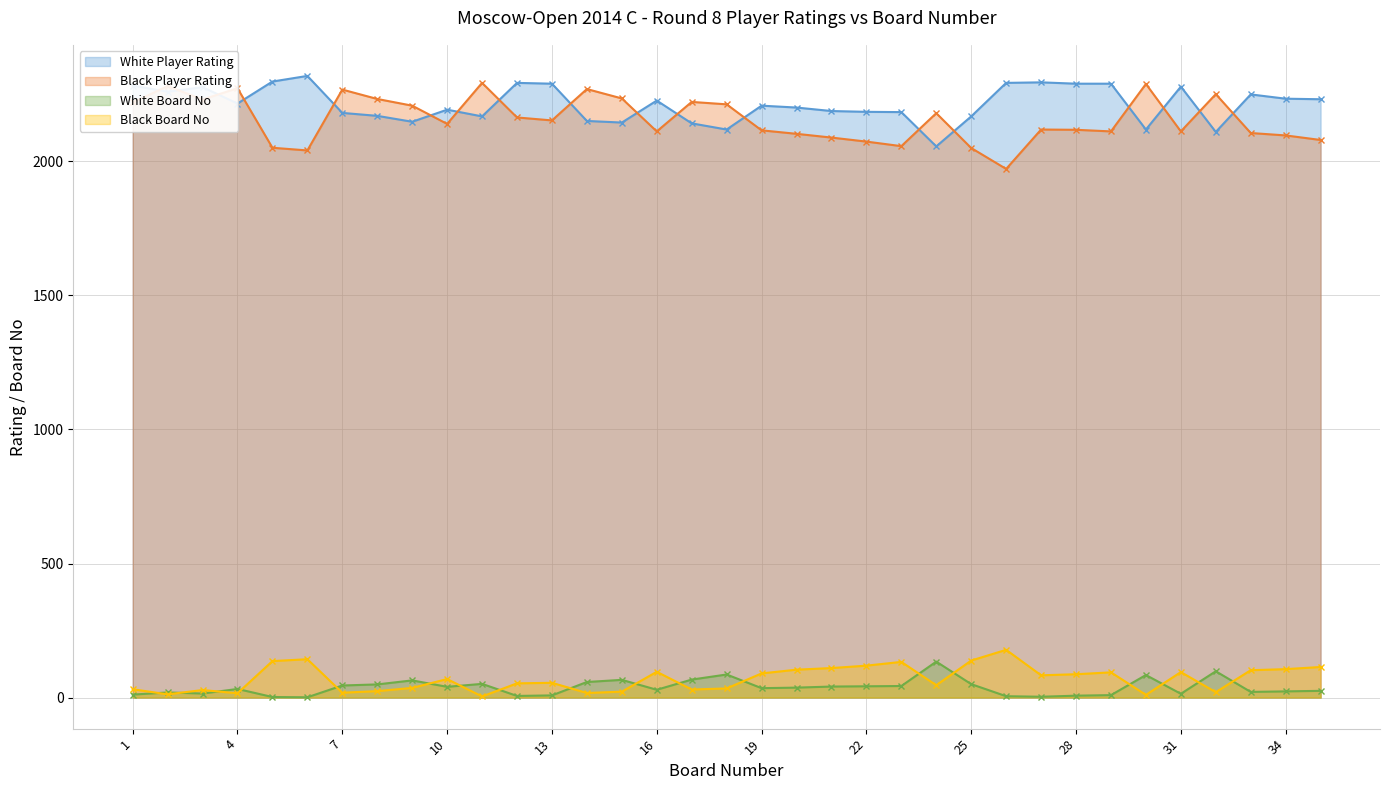

In Black Board No, how many points are lower than both neighbors (excluding endpoints)?

10